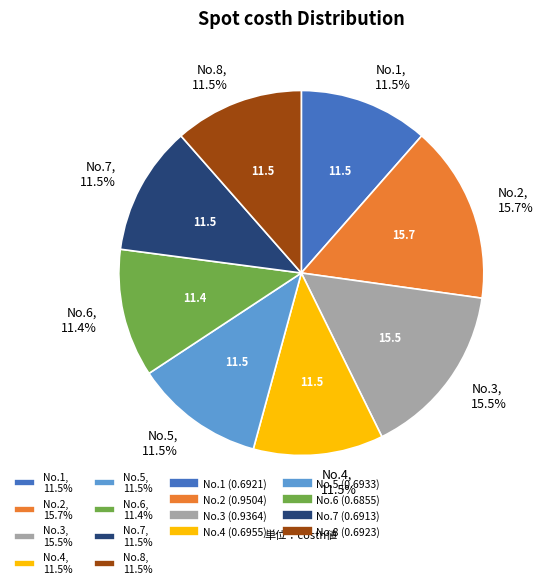

Is No.4, 11.5% the majority of the pie?

No